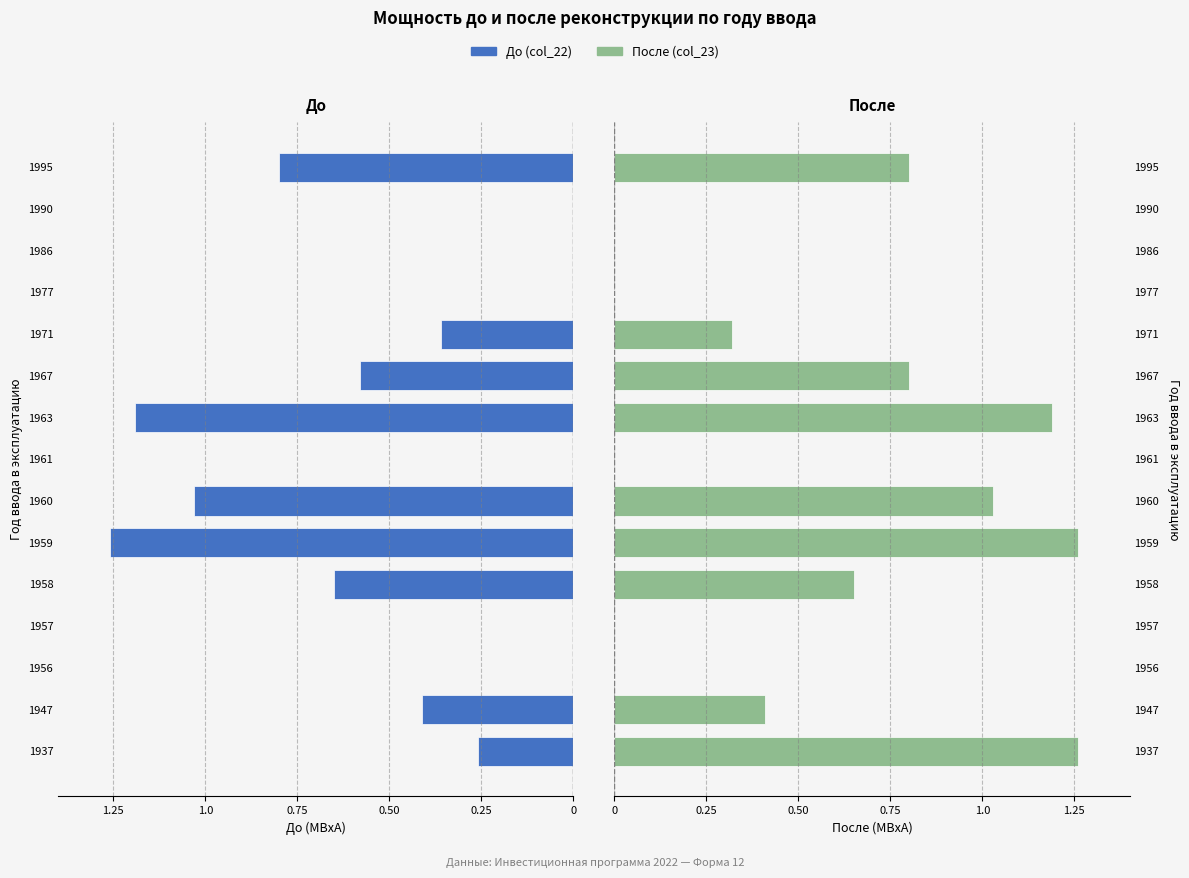

Does the chart contain stacked bars?

No